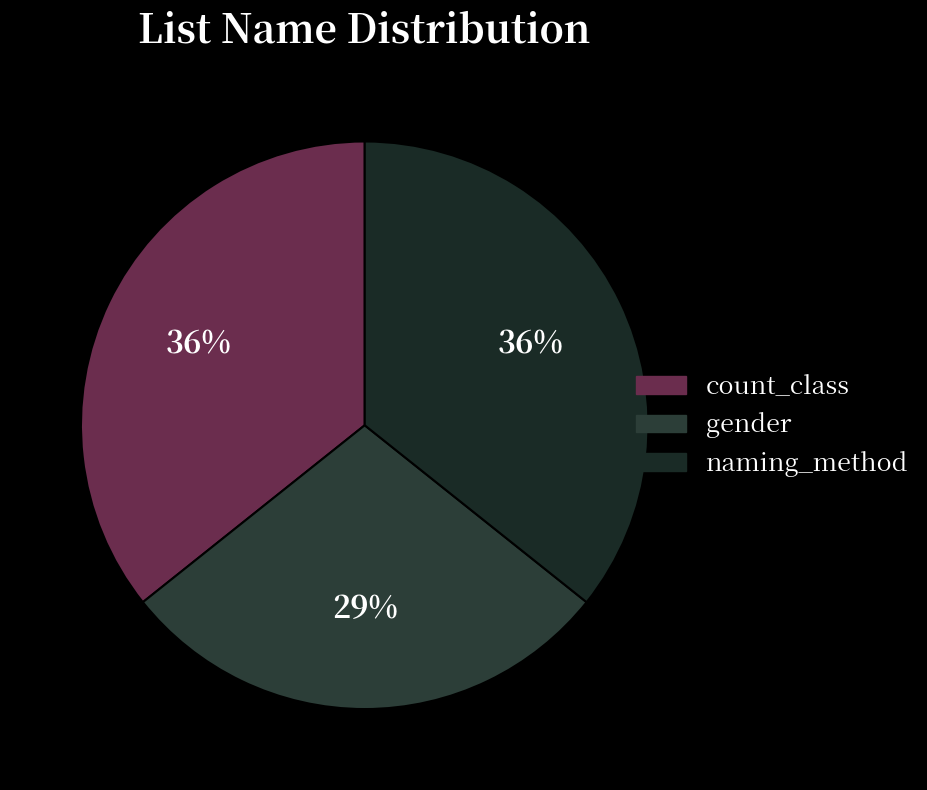

Is it true that naming_method is 21% of the pie?

False